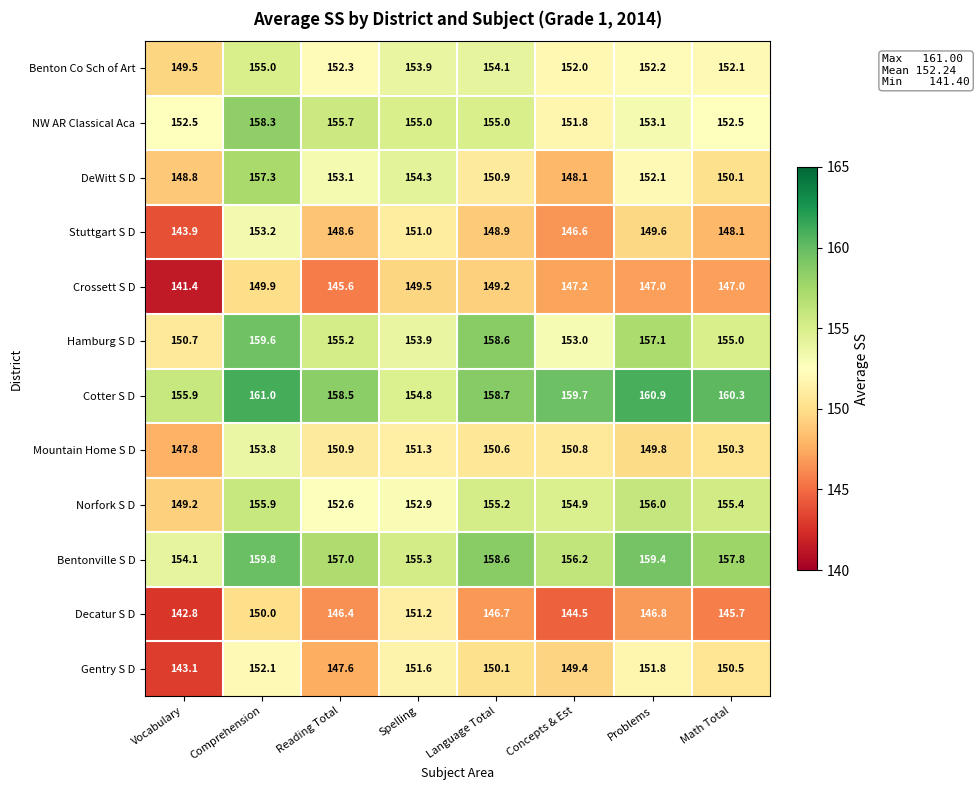

Which category has the highest value across all series?

Comprehension